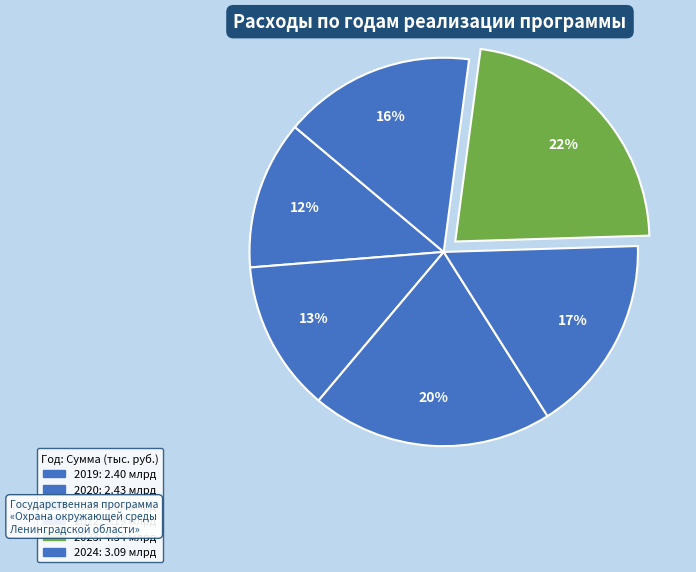

What percentage is the 2022 slice, to the nearest percent?

17%